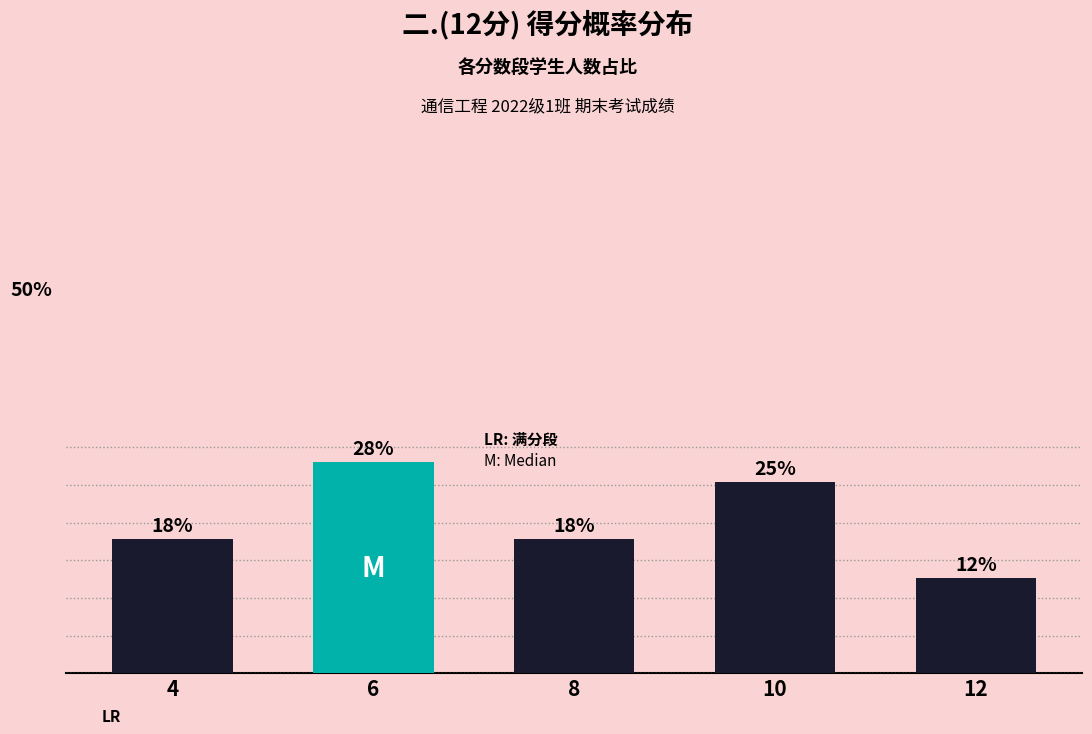

Are the bars horizontal?

No